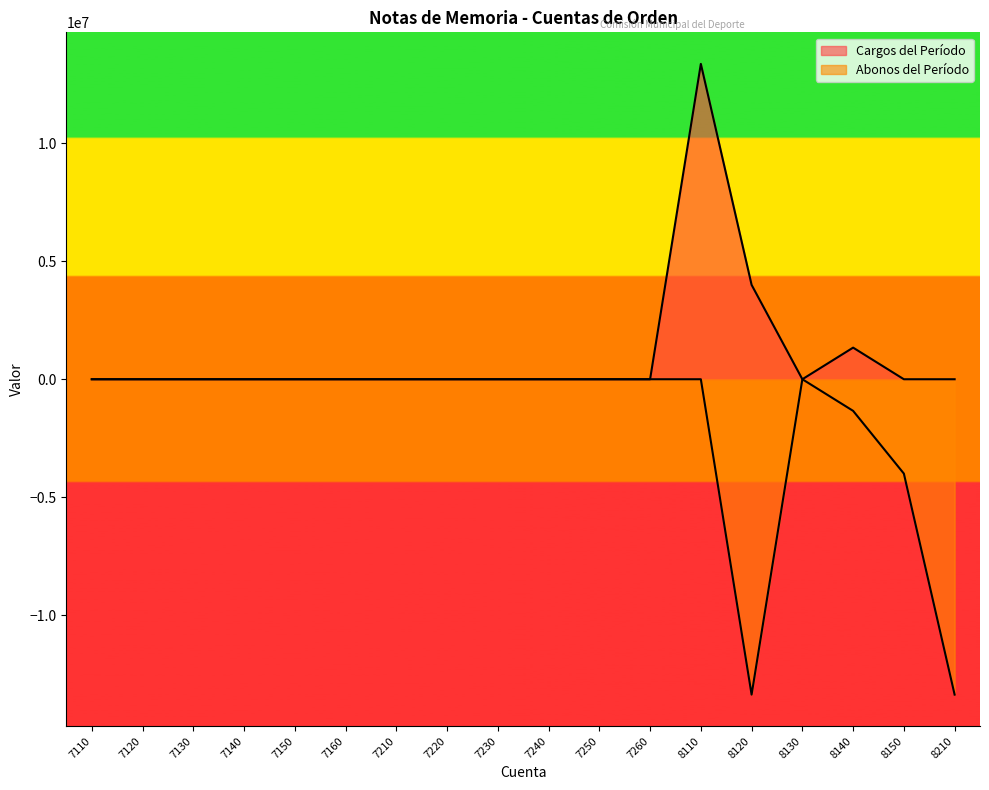

At which category is the sum across all series the highest?

8110